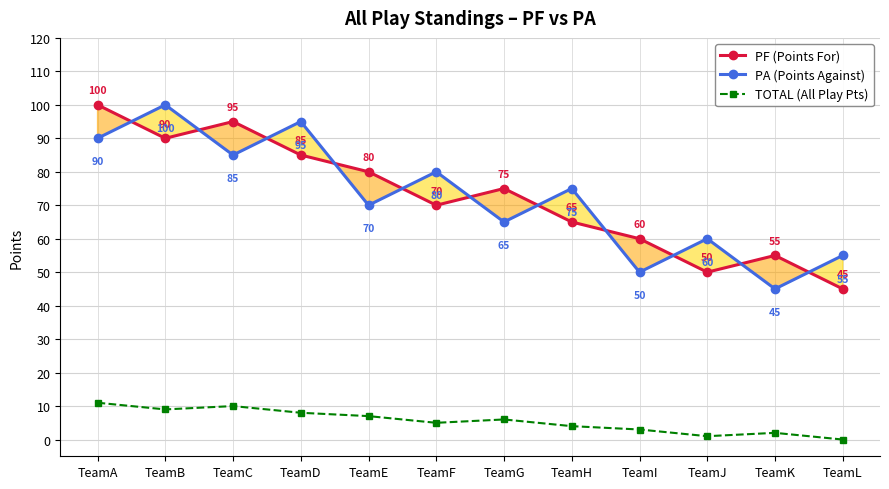

At which category does TOTAL (All Play Pts) reach its first local peak?

TeamC